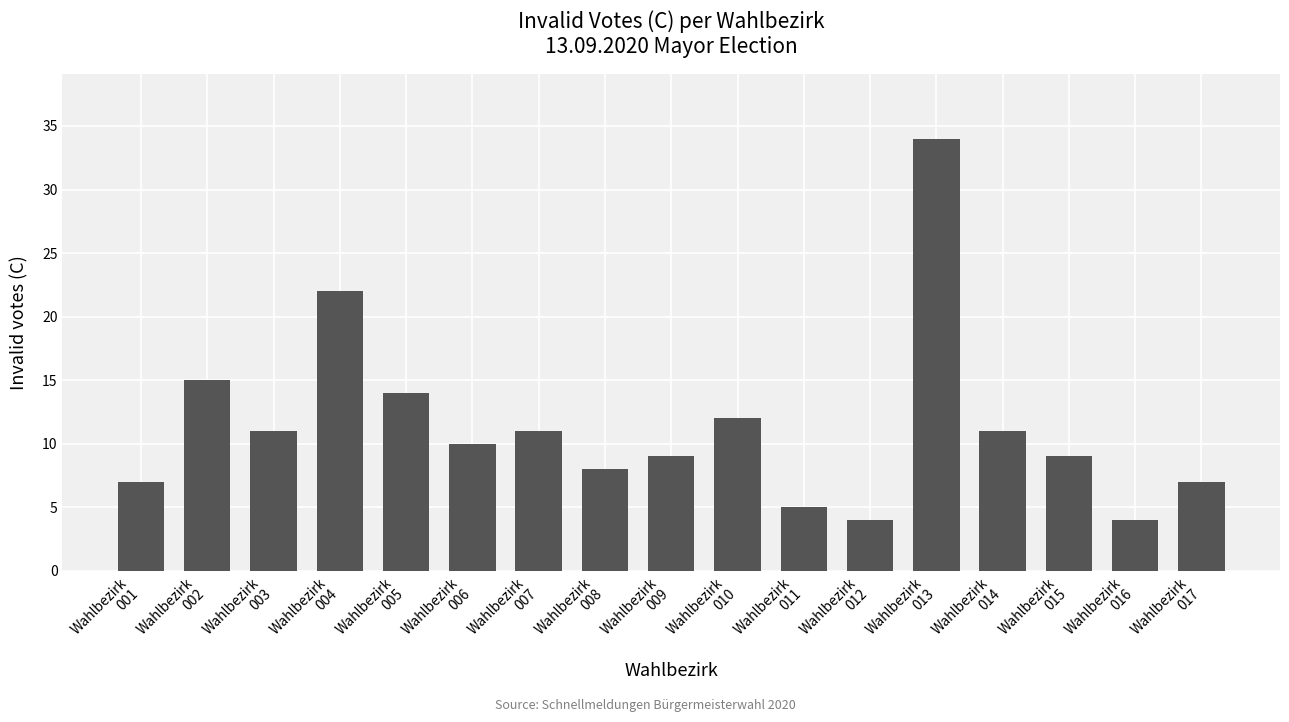

The chart shows a value of 19 at Wahlbezirk
010. True or false?

False